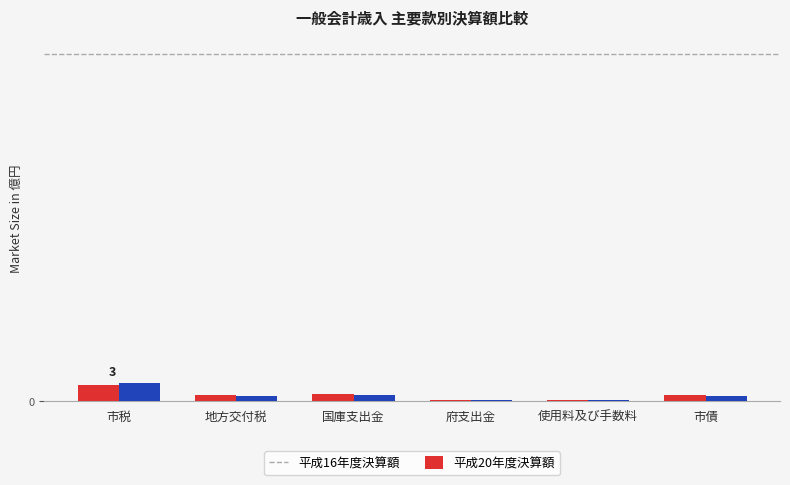

What is the label of the 6th bar from the right?

市税